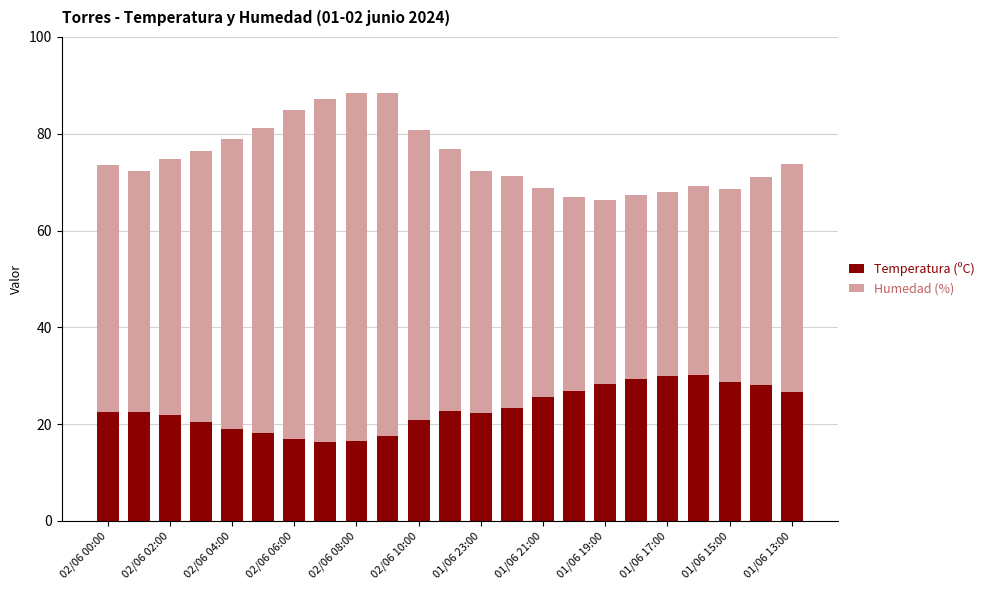

What is the sum of all Temperatura (ºC) values?

534.3